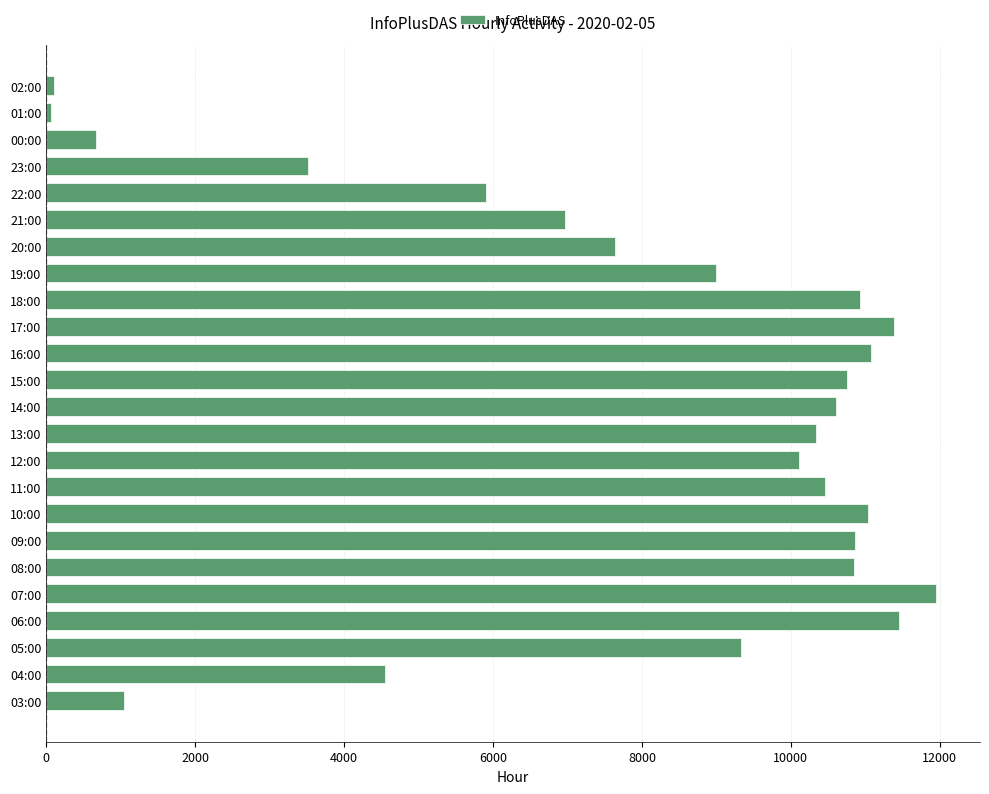

What is the change in value from 09:00 to 21:00?

-3889